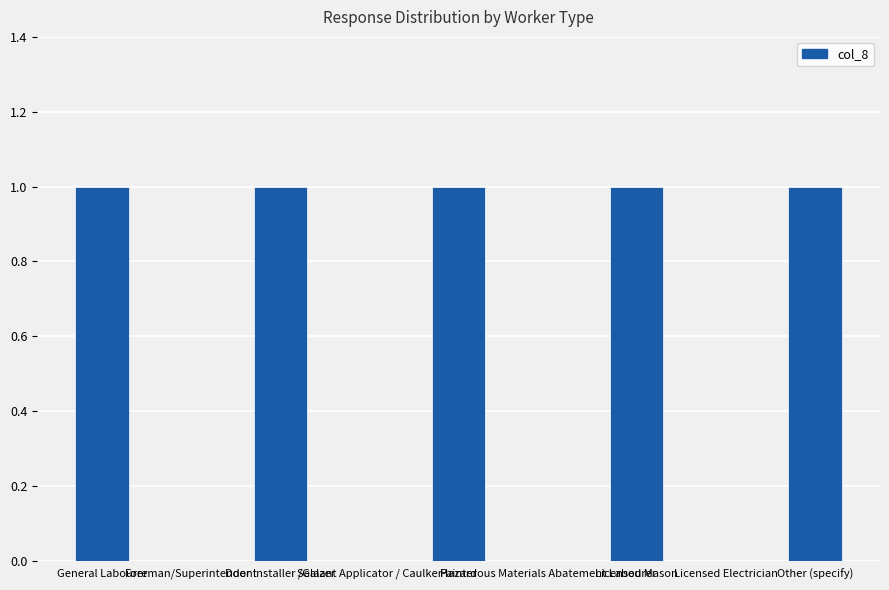

The value at Door Installer /Glazer is 1. True or false?

True